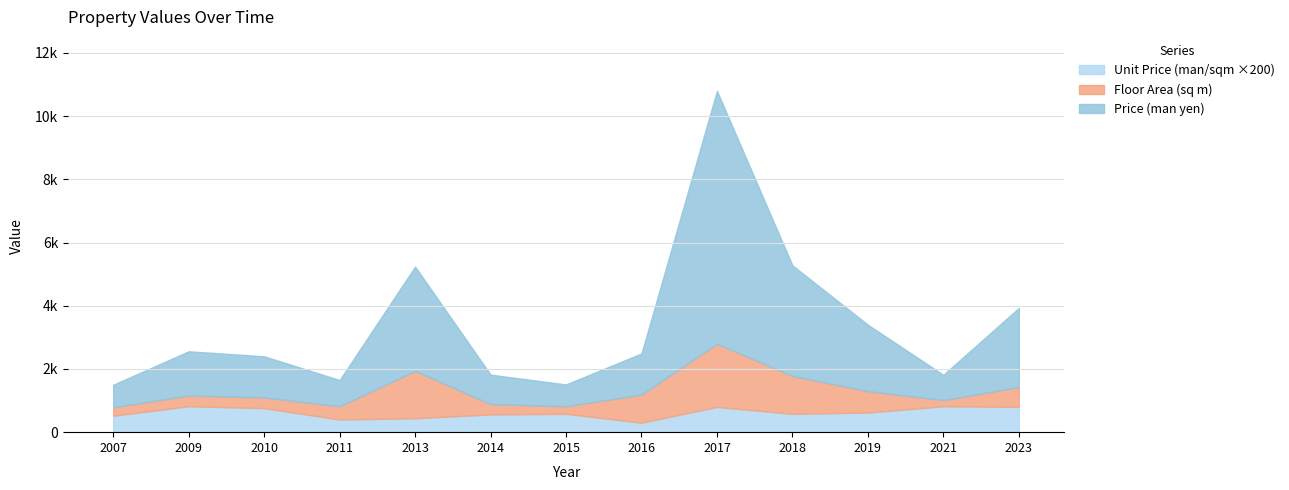

Between 2009 and 2021, which is larger?

2009